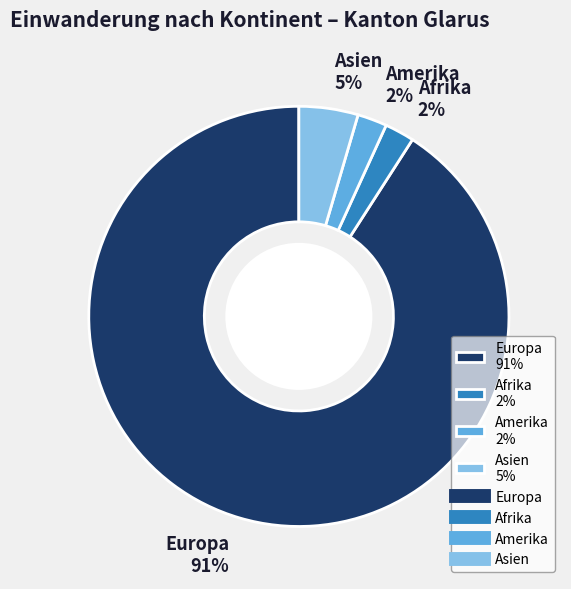

To the nearest percent, what is the difference between the Europa and Asien slice percentages?

86%